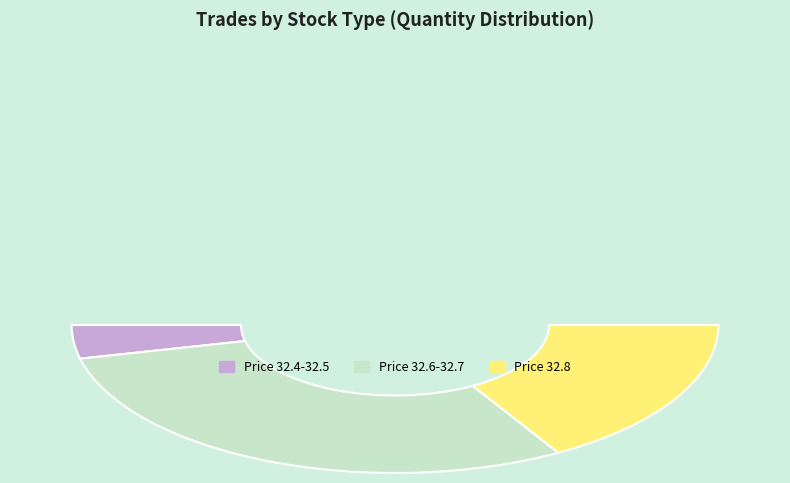

Does 6 account for over 50% of the chart?

No